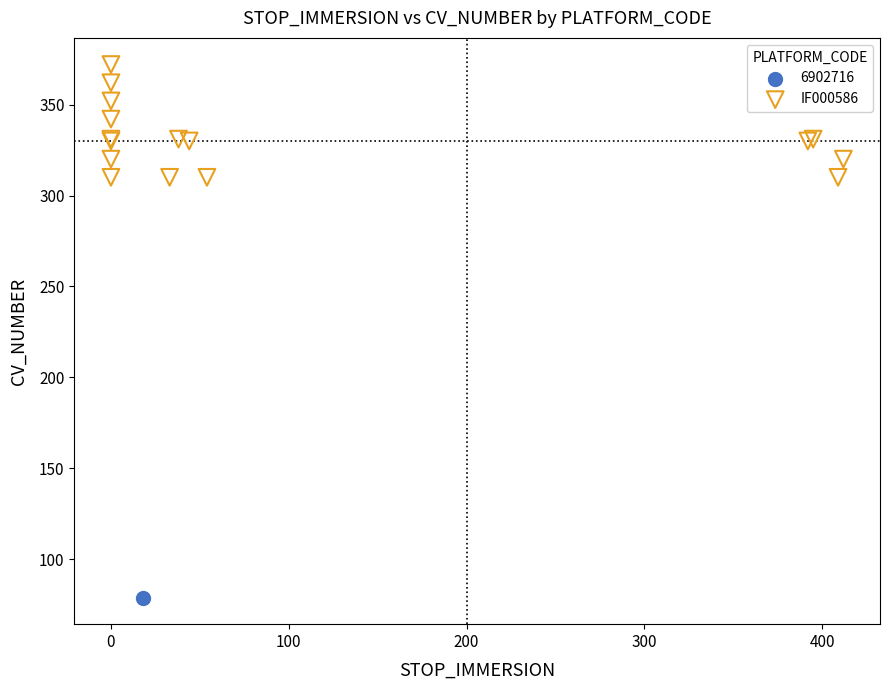

What are all the series names shown in the legend?

6902716, IF000586